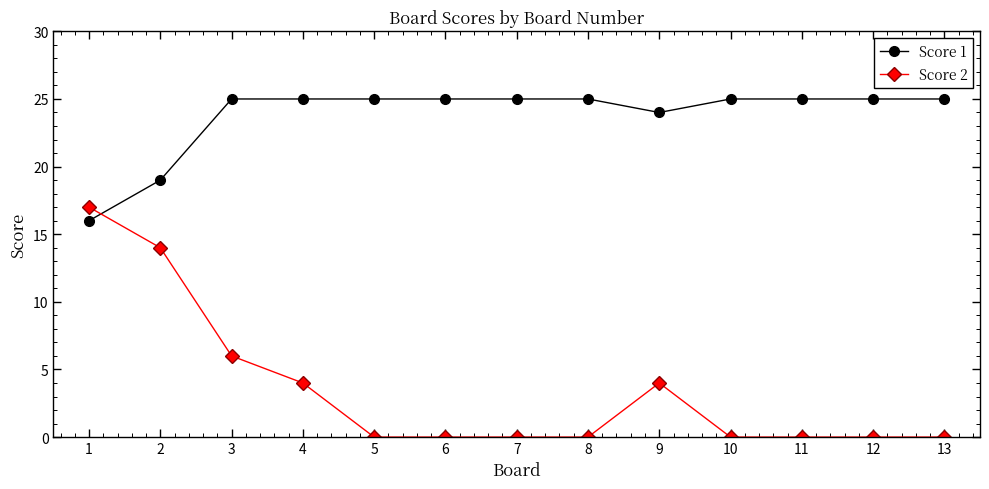

What is the value of the Score 1 point at the 8th from the left?

25